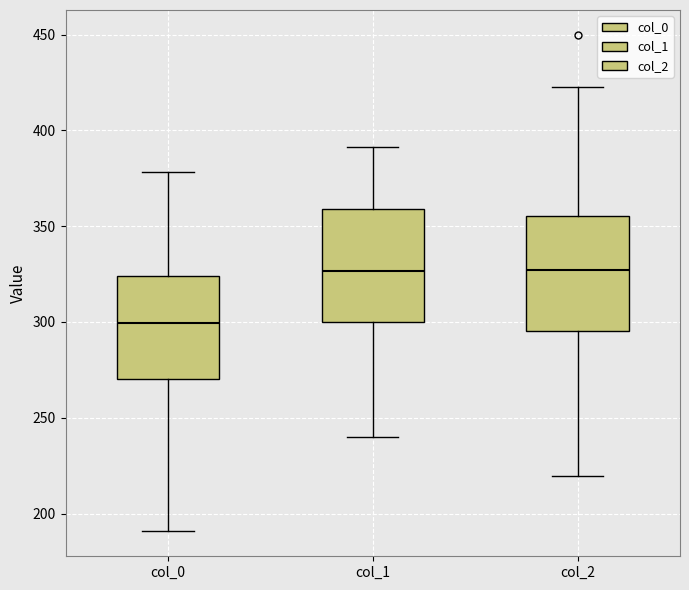

Reading left to right, read every box against the y-axis: the position of its median line, the range the box covers, and the ends of its whiskers. The values are not printed on the chart, so give them approximately, as read against the axis.

col_0: median 300, box 270 to 325, whiskers 190 to 380
col_1: median 325, box 300 to 360, whiskers 240 to 390
col_2: median 325, box 295 to 355, whiskers 220 to 425